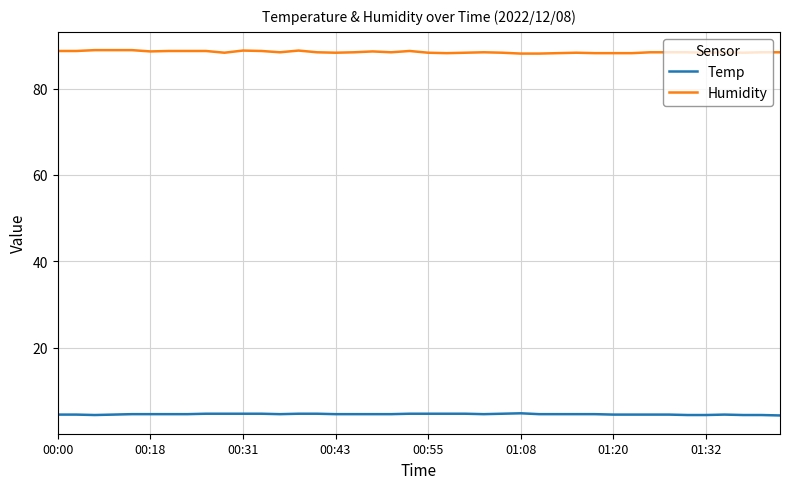

List the series in order of their overall mean, highest first.

Humidity, Temp